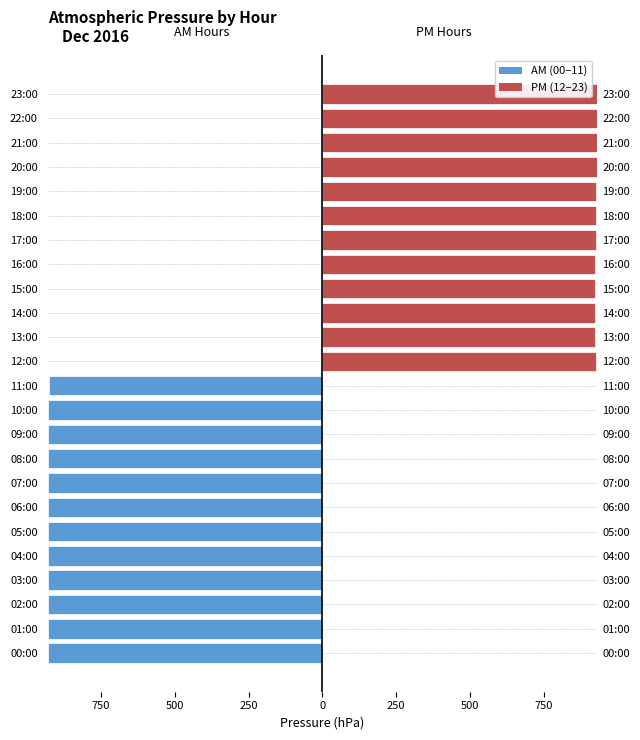

The value of AM Hours (00–11) at 11:00 is -927.0. True or false?

True